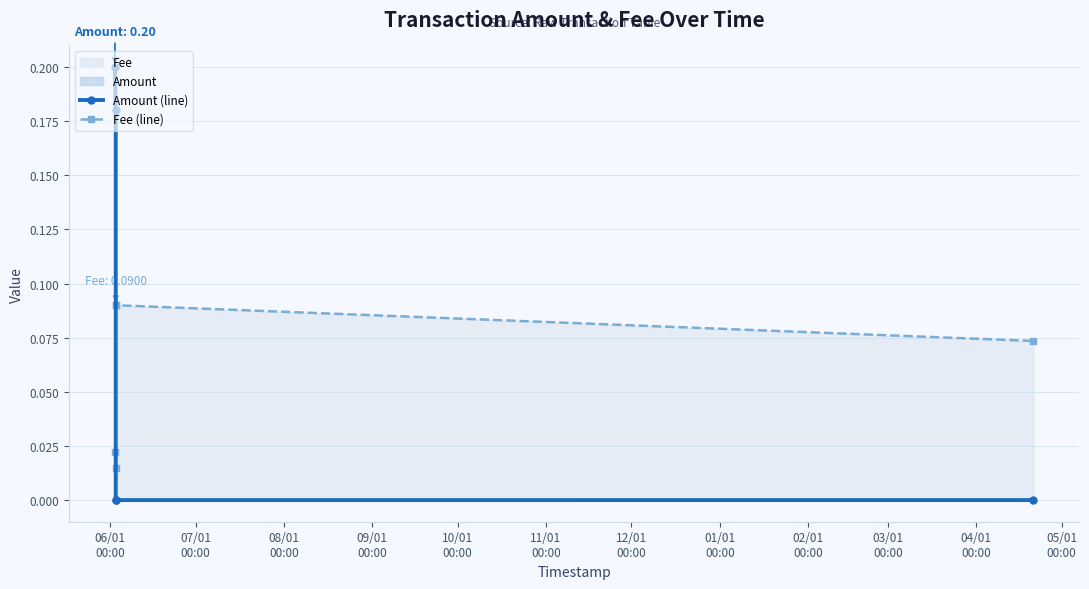

List the series in order of their overall mean, highest first.

Amount (line), Fee (line)